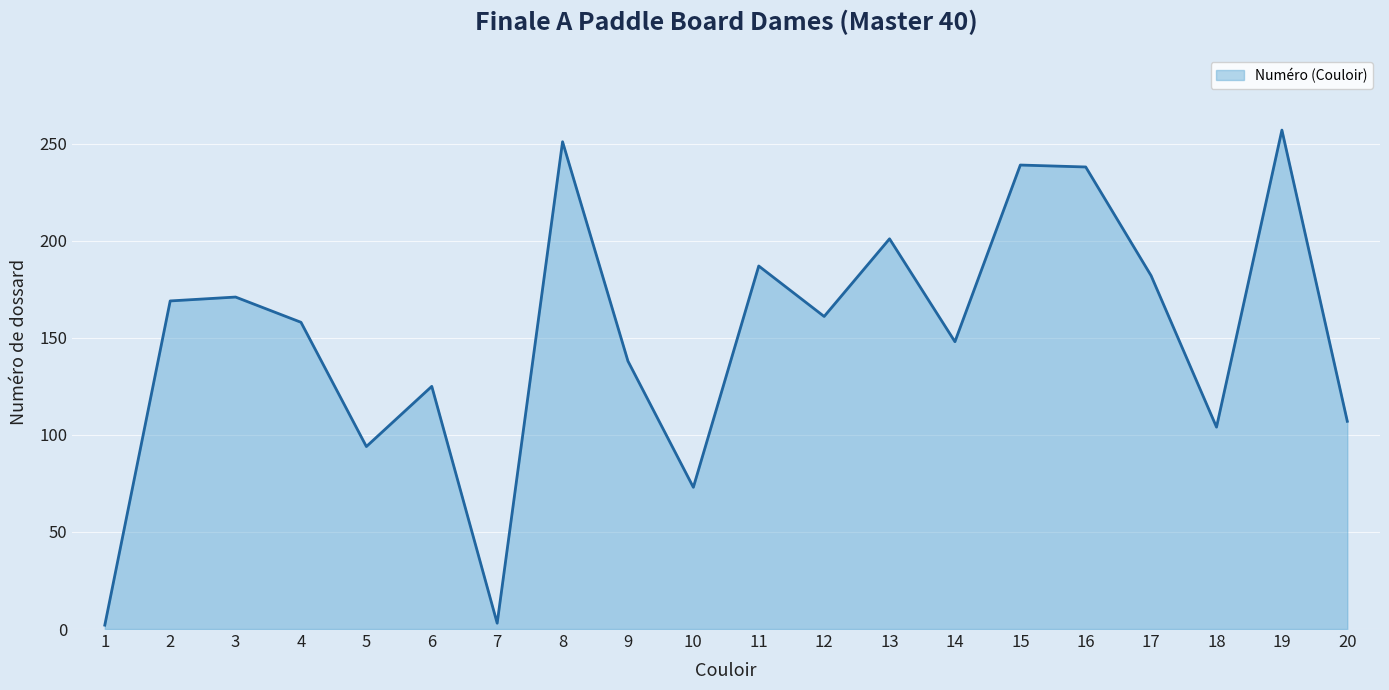

What value does the data have at 10, to the nearest 50?

50